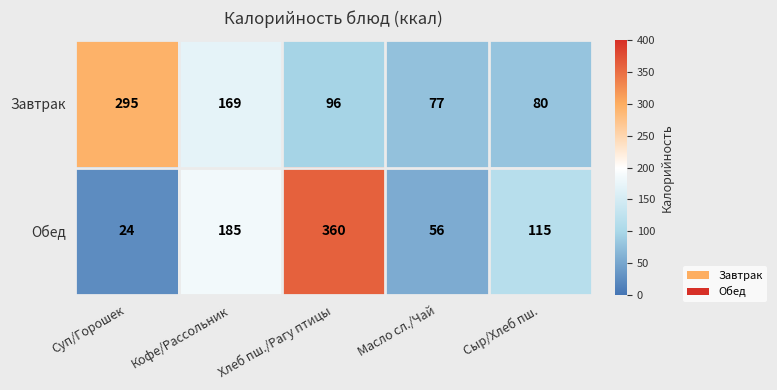

List the labels in order of Завтрак value, largest first.

Суп/Горошек, Кофе/Рассольник, Хлеб пш./Рагу птицы, Сыр/Хлеб пш., Масло сл./Чай